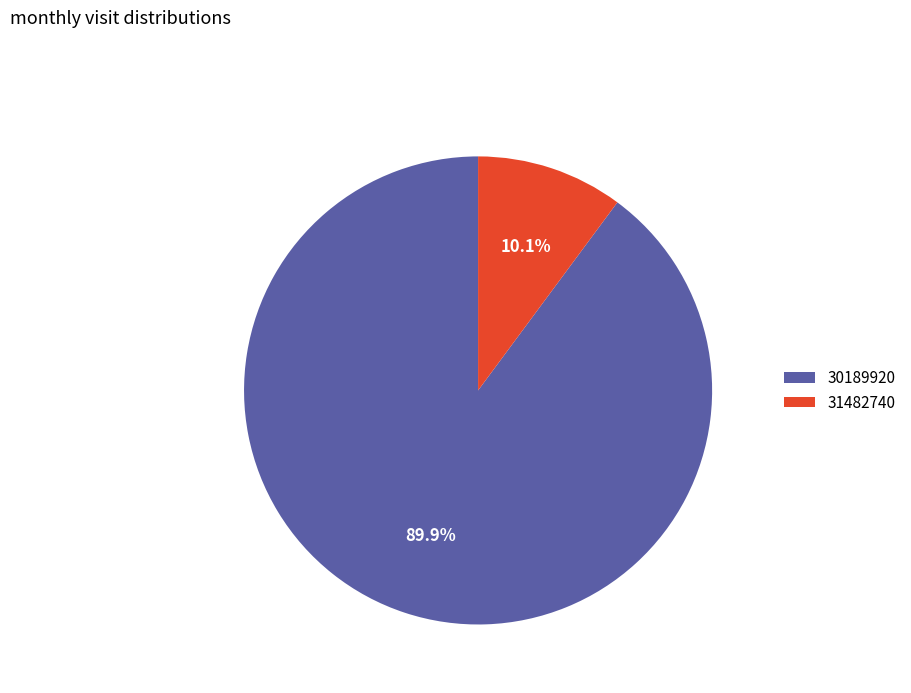

Combined, do 31482740 and 30189920 account for over 50%?

Yes